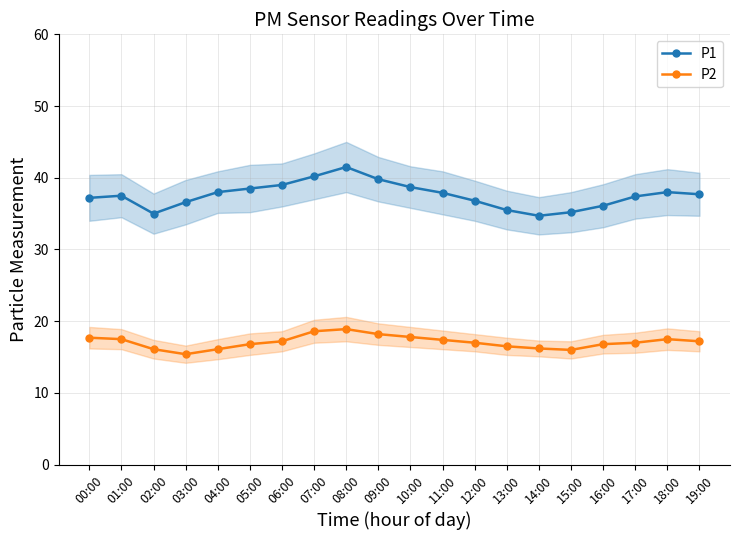

What is the sum of the P1 values at 00:00 and 19:00?

74.9